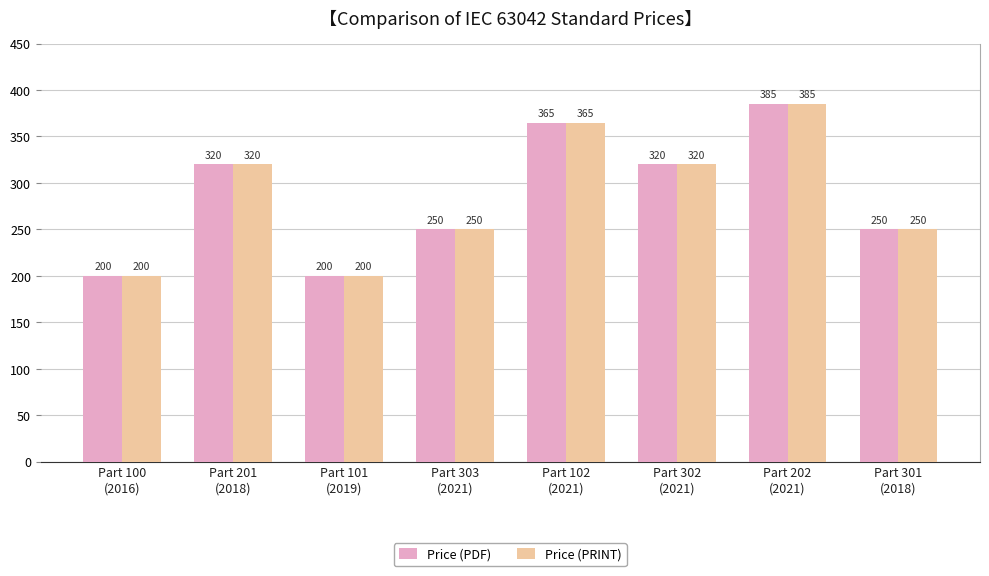

How many Price (PRINT) values are between 250 and 365?

5